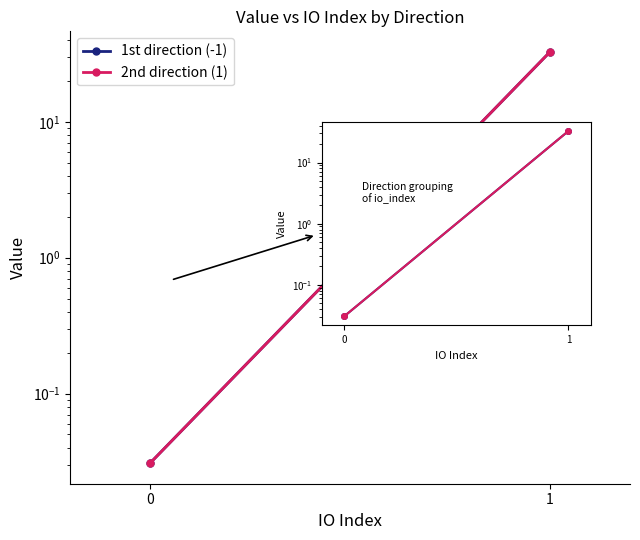

Rank the categories by 1st direction (-1) value from highest to lowest.

1, 0